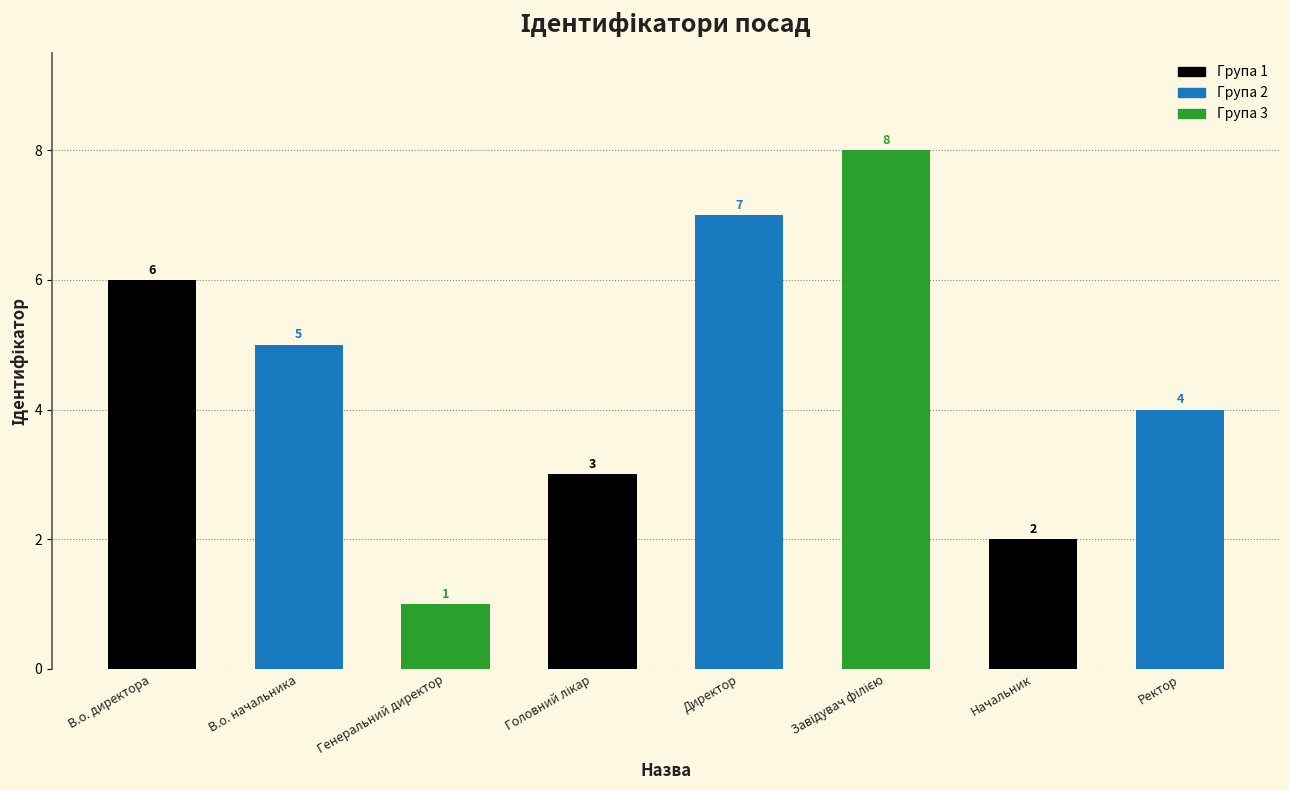

How many distinct data groups are displayed?

1